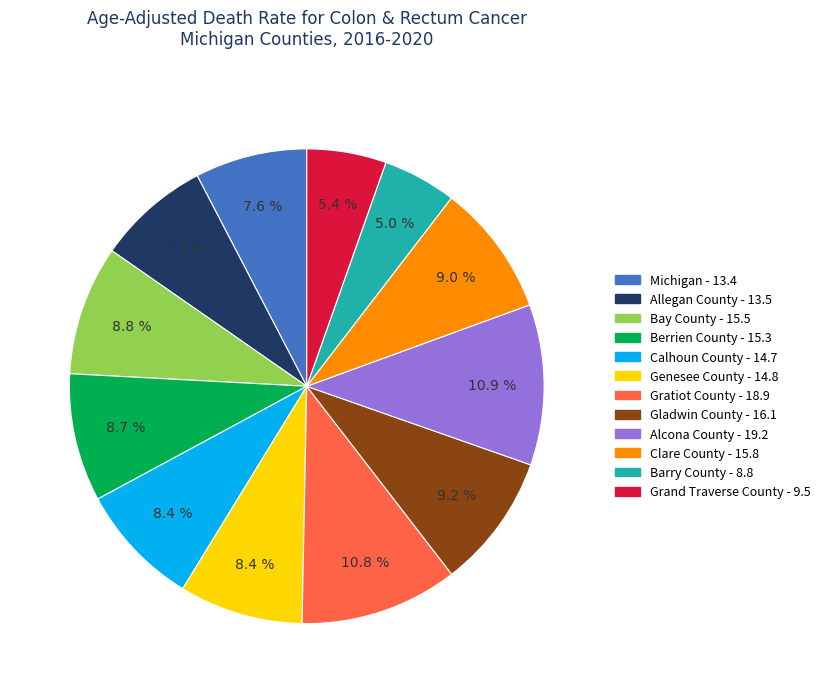

How much of the chart is everything except Allegan County?

92.3%